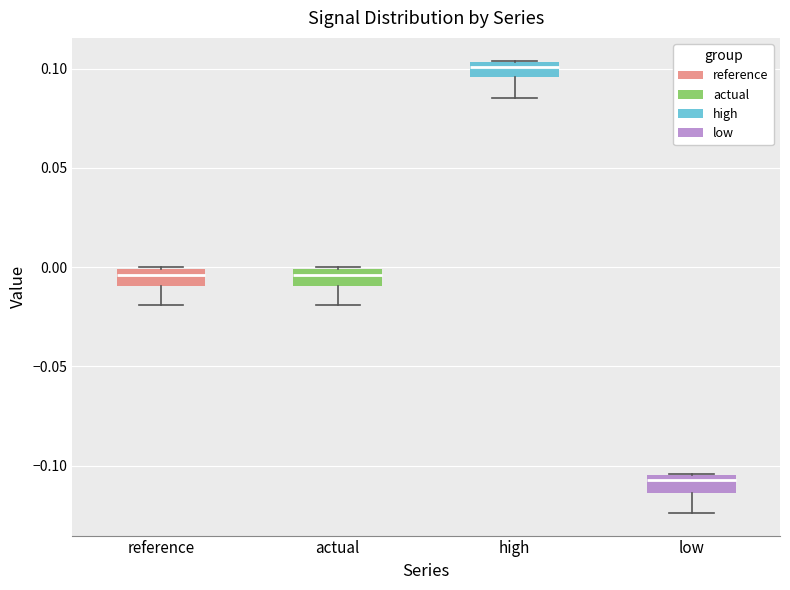

Reading left to right, transcribe this box plot: for each box, give where its median line is, the range the box spans, and where its two whiskers end, as read against the y-axis. The values are not printed on the chart, so give them approximately, as read against the axis.

reference: median -0.005, box -0.010 to 0.000, whiskers -0.020 to 0.000
actual: median -0.005, box -0.010 to 0.000, whiskers -0.020 to 0.000
high: median 0.100, box 0.095 to 0.105, whiskers 0.085 to 0.105
low: median -0.105 (just below the box's upper edge), box -0.115 to -0.105, whiskers -0.125 to -0.105